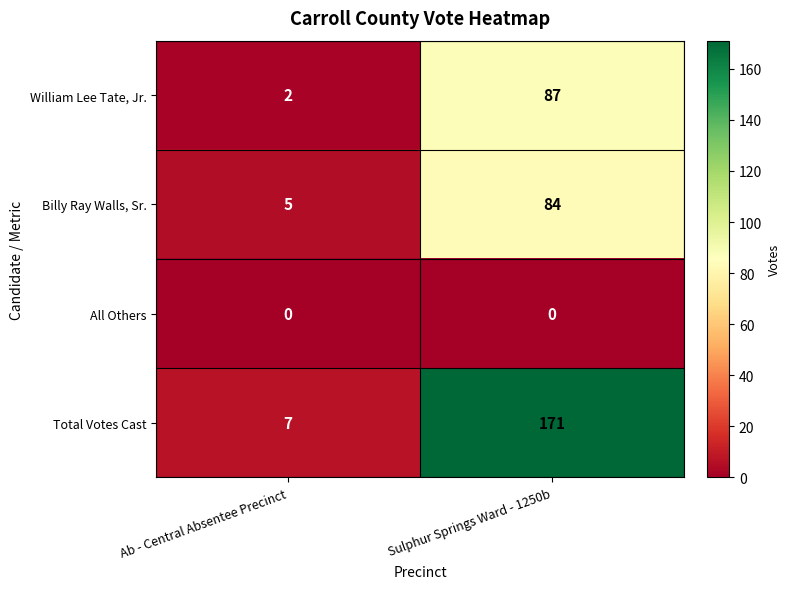

List the series in order of their peak value, lowest first.

All Others, Billy Ray Walls, Sr., William Lee Tate, Jr., Total Votes Cast